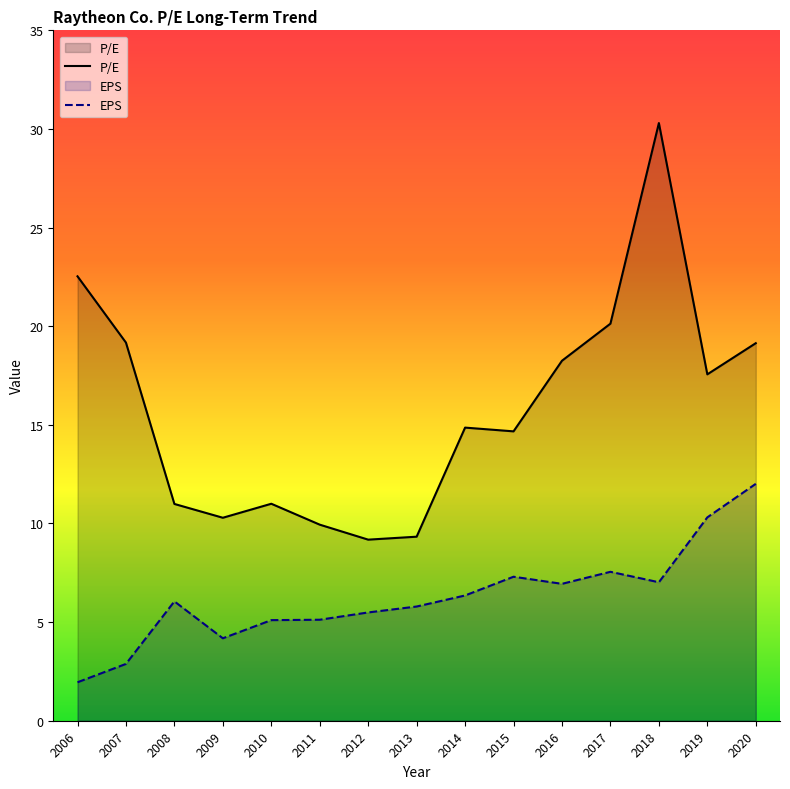

True or false: EPS and P/E intersect in this chart.

False